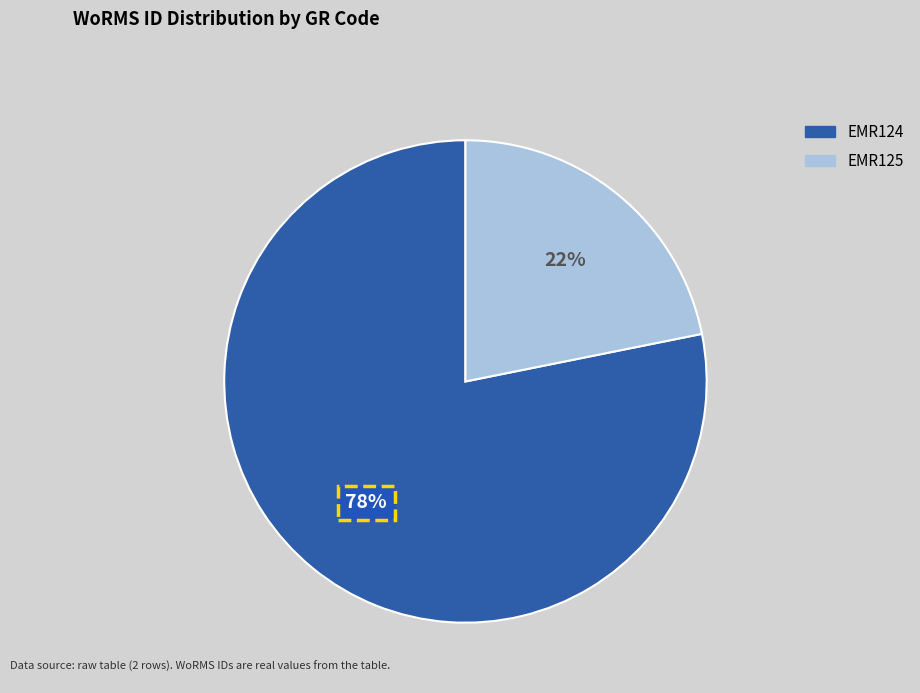

What is the ratio of the value at EMR125 to the value at EMR124?

0.3